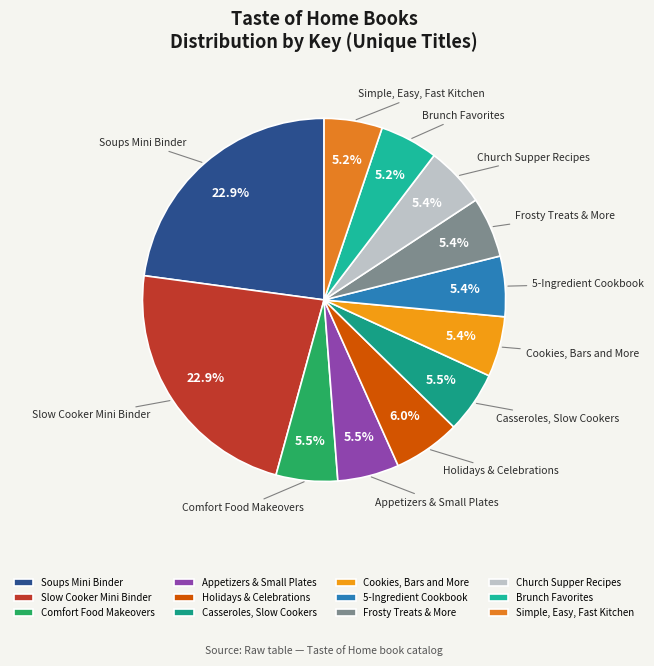

What is the total percentage of Church Supper Recipes and Casseroles, Slow Cookers?

10.9%